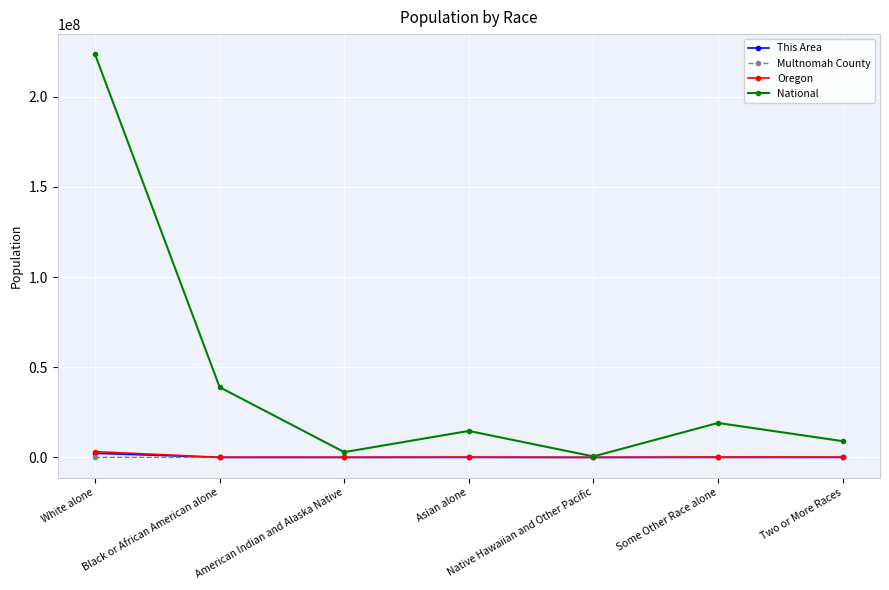

What is the sum of the Oregon values at Some Other Race alone and Asian alone?

345888